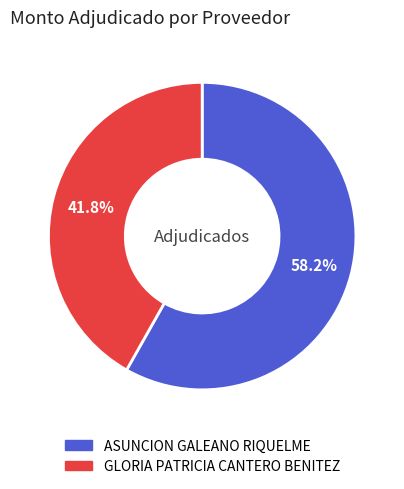

Is there a majority slice in this chart?

Yes